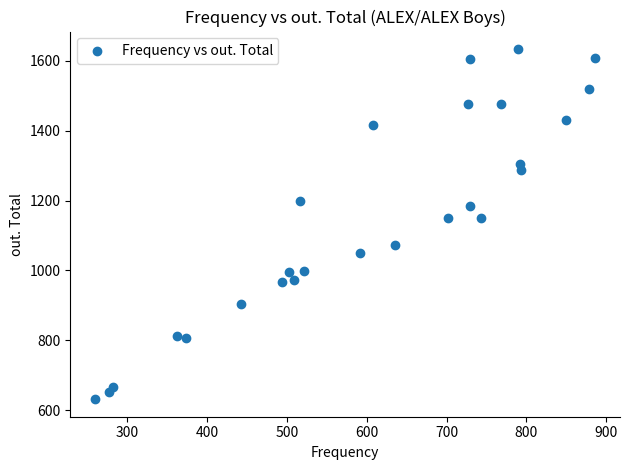

What is the range of Y values (max minus min)?

1001